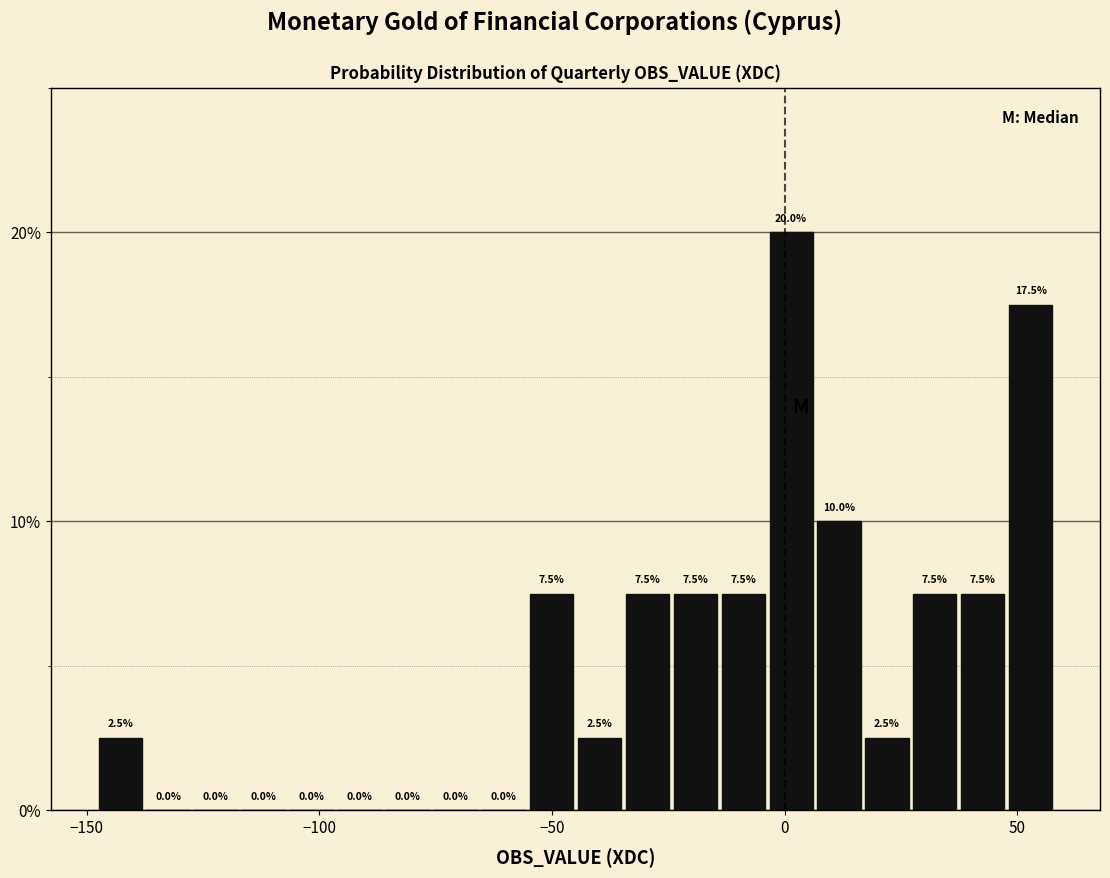

Around what value on the x-axis is the tallest bar? Give the approximate position of its centre, as read against the axis.

0